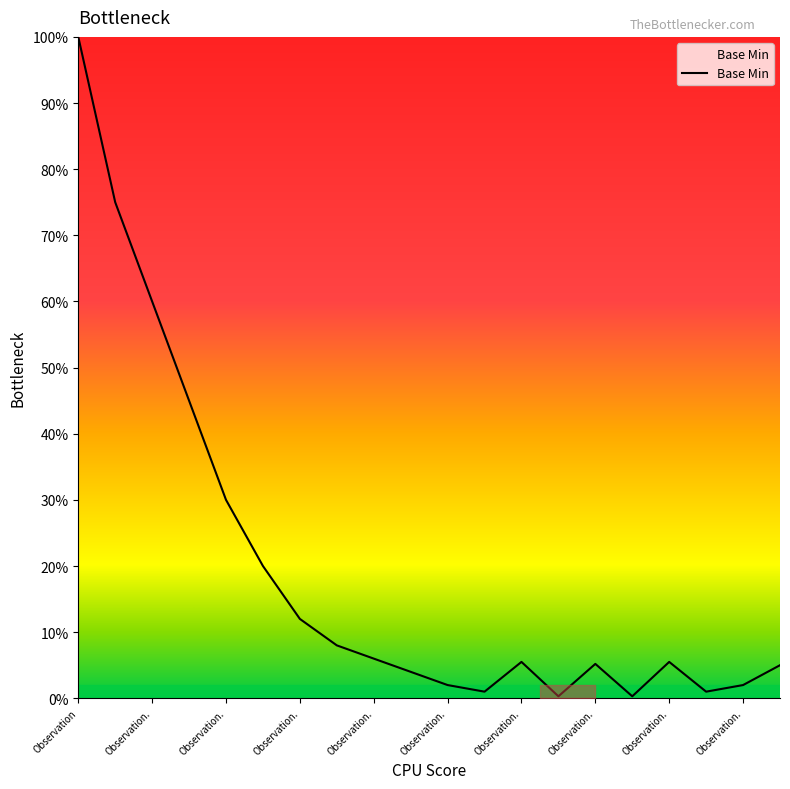

What is the difference between the second highest and second lowest values?

0.7